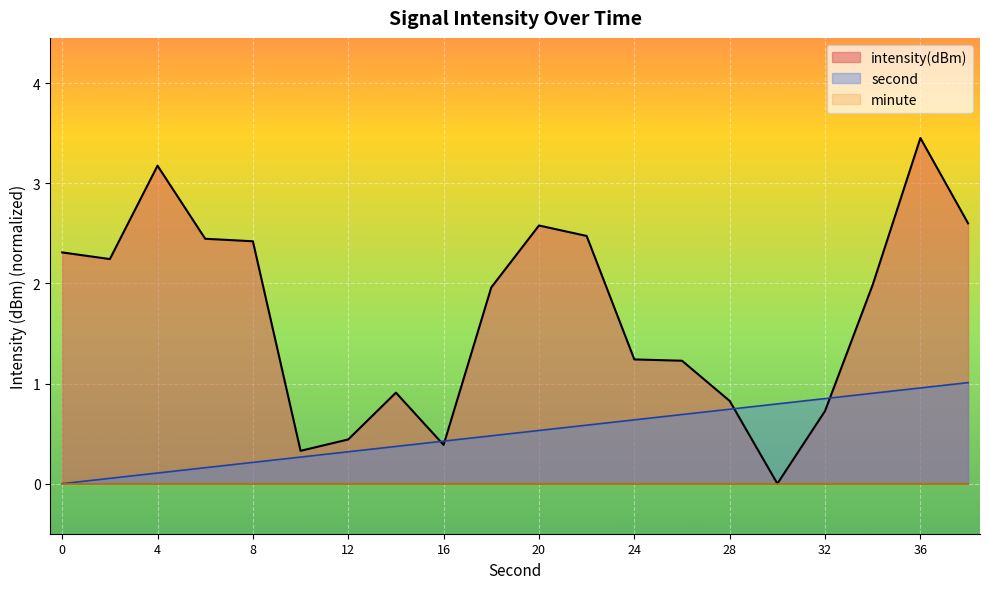

Which has a higher value, 28 or 10?

28